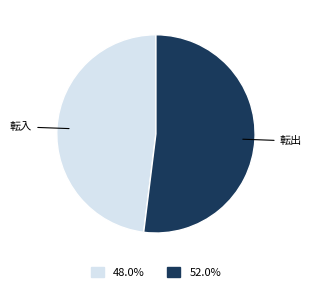

Count the number of slices in the pie.

2